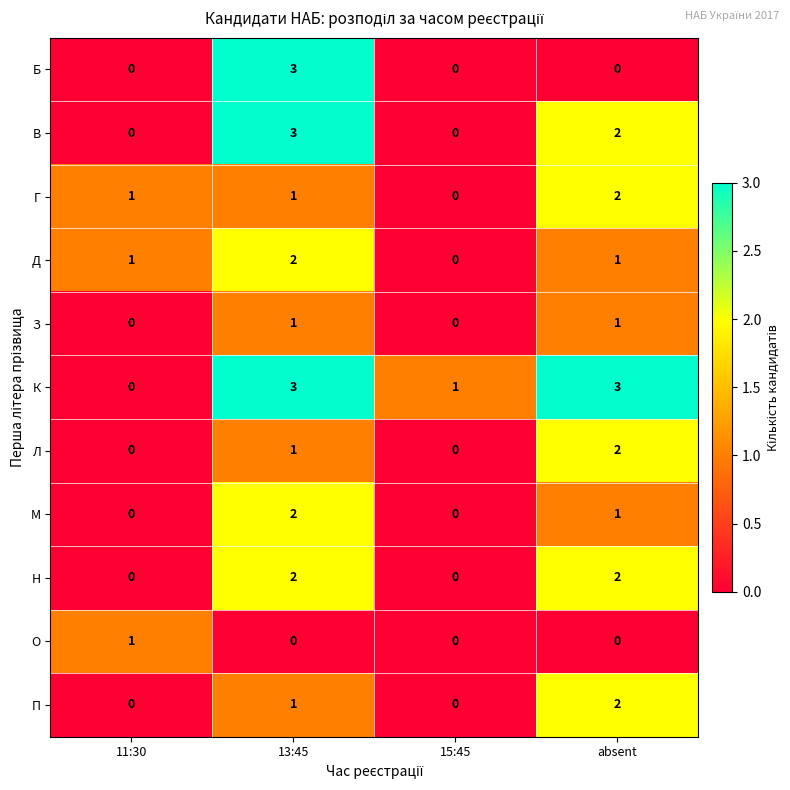

What is the greatest value displayed?

3